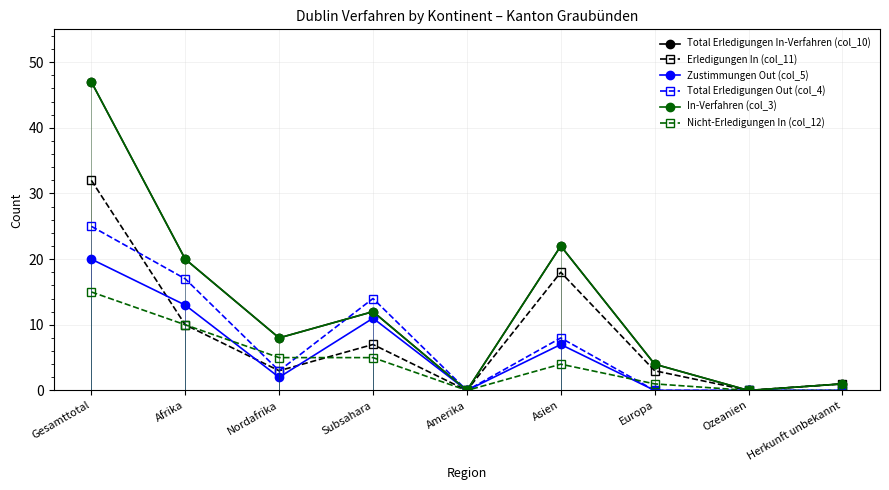

What is the difference between the second highest and minimum values in the Nicht-Erledigungen In (col_12) series?

10